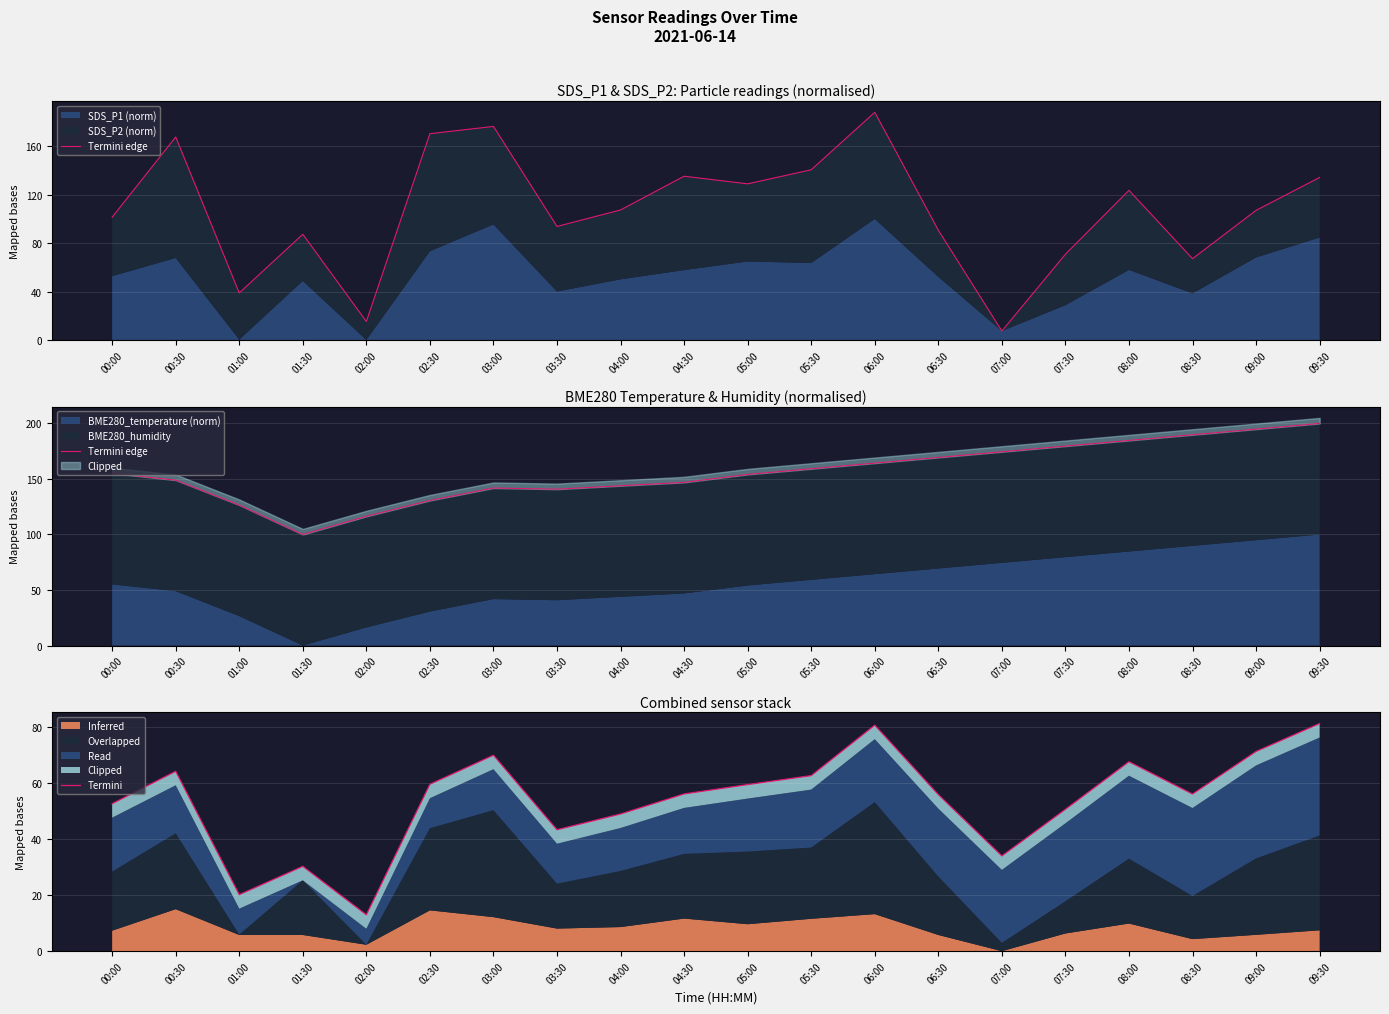

True or false: Termini edge has a value of 194.3 at 04:00.

False